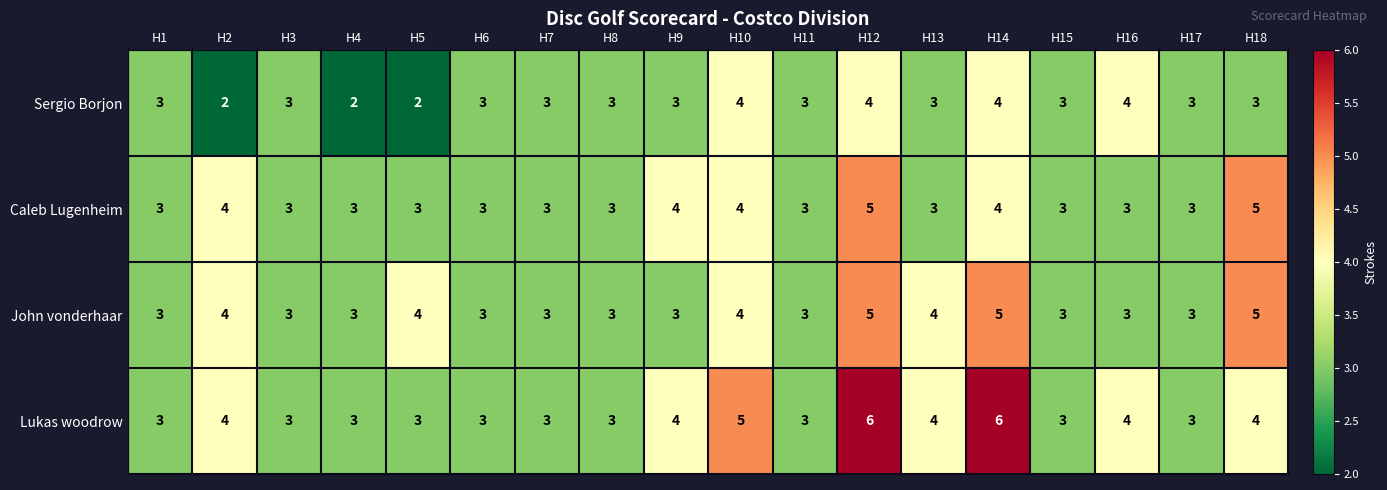

What is the total value across all series at H13?

14